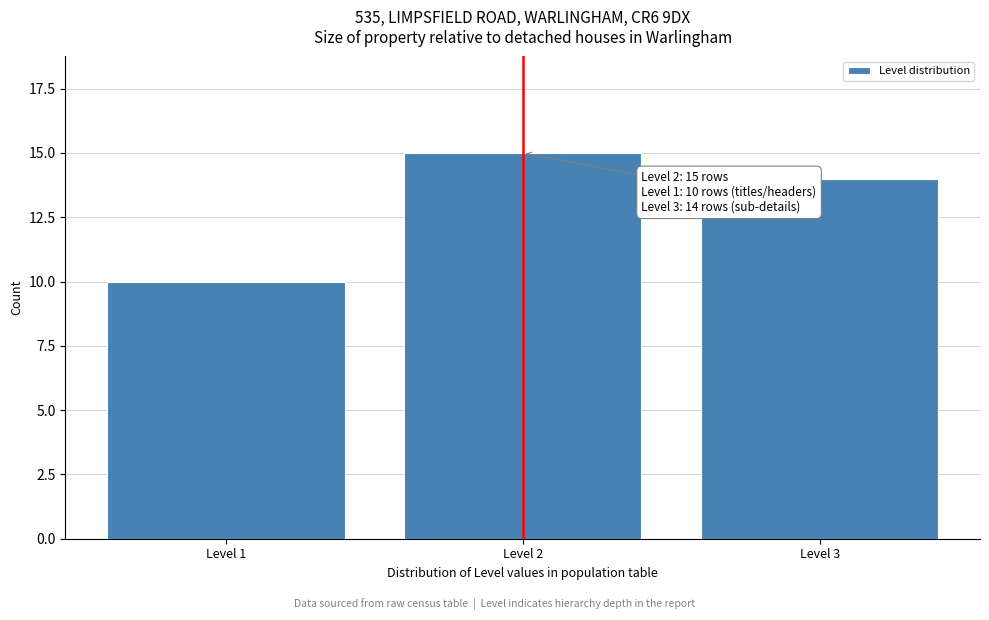

Reading left to right, what are all the values shown in this chart?

10	15	14